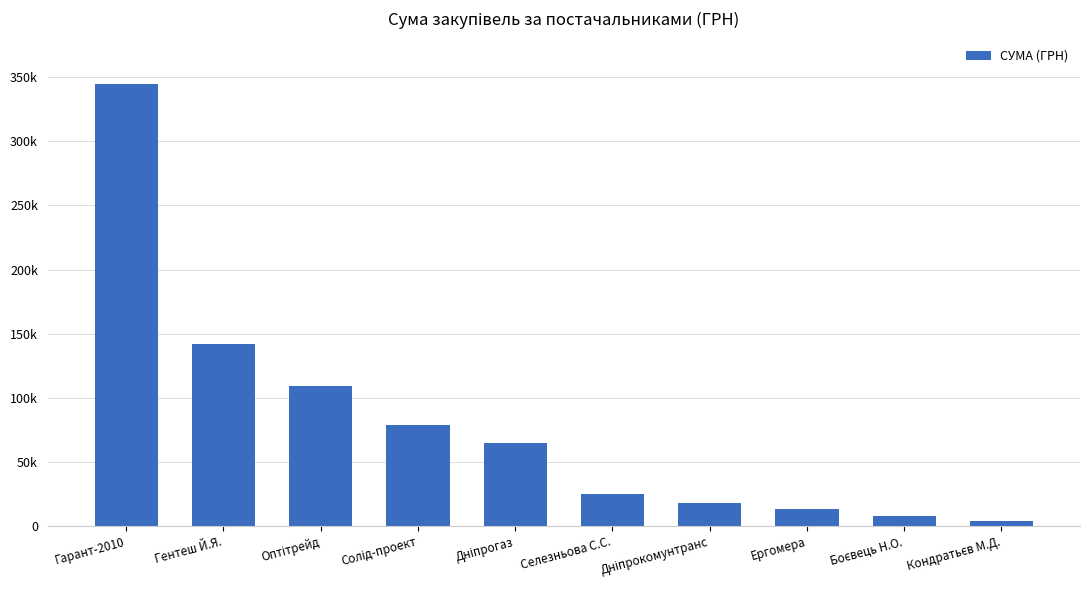

Does the chart contain any negative values?

No